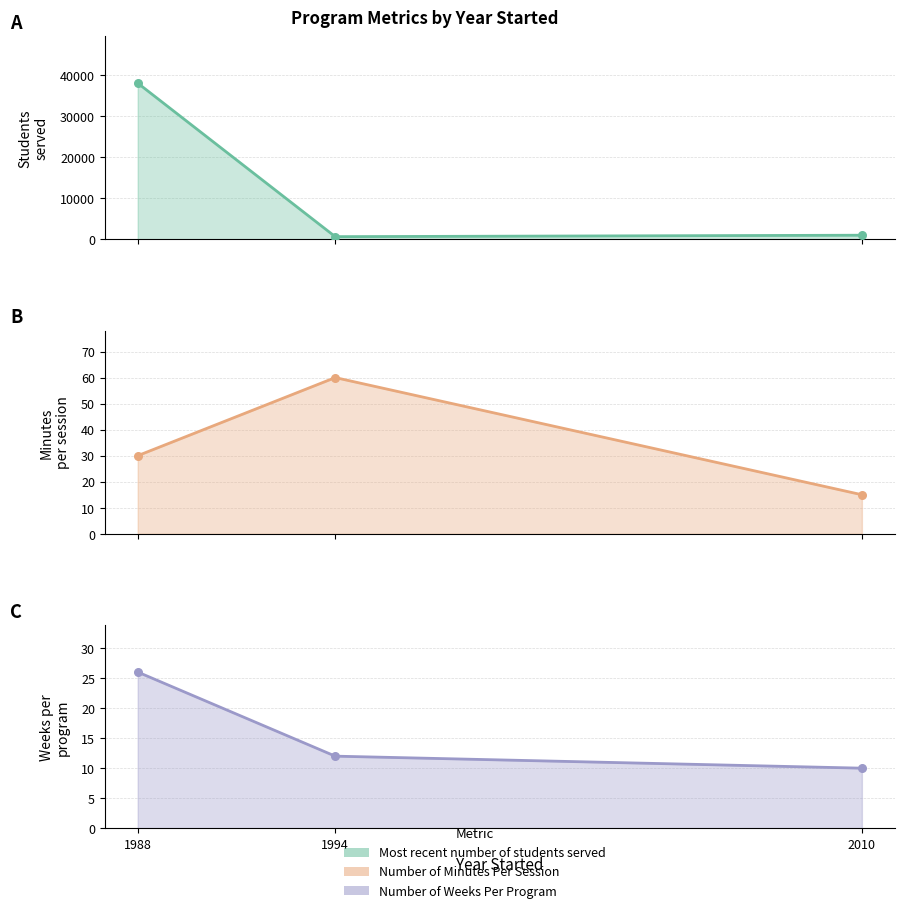

Which series has the largest Y range (max minus min)?

Most recent number of students served